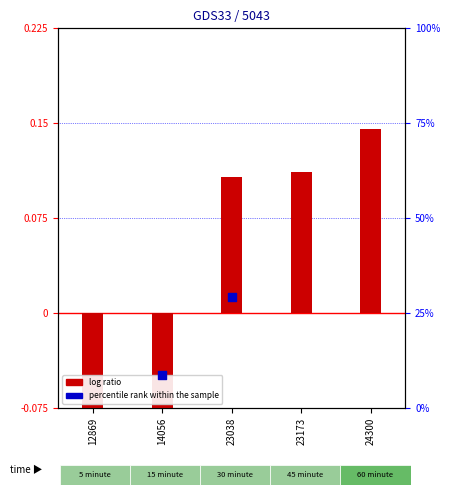

What are all the series names shown in the legend?

log ratio, percentile rank within the sample